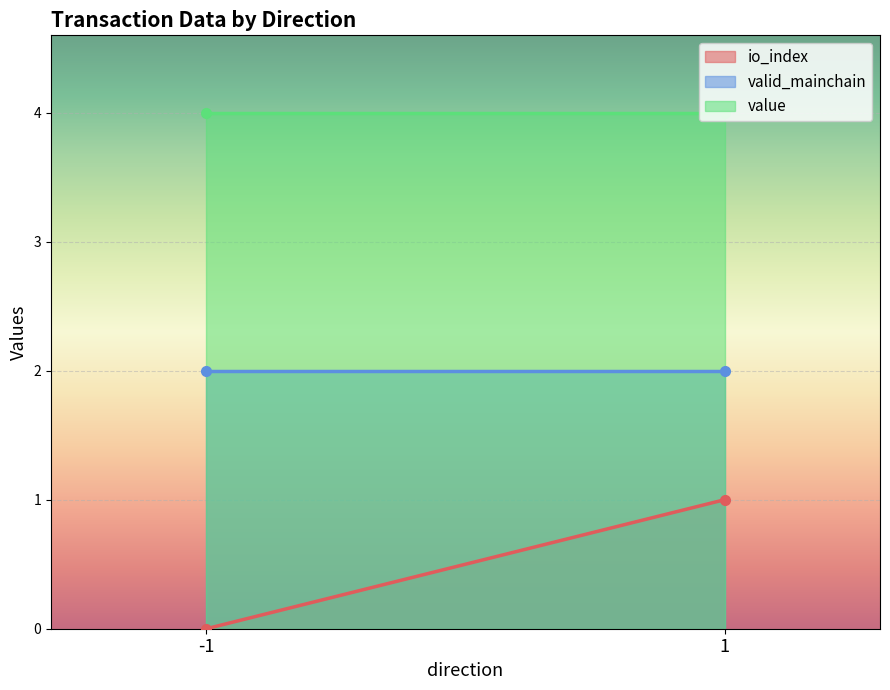

Between -1 and 1, which series saw the biggest shift?

io_index